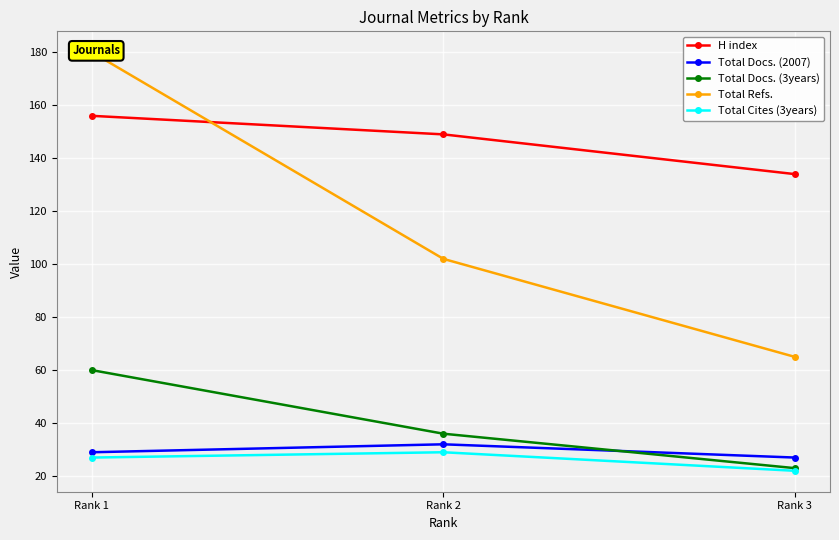

How many series are shown in this chart?

5